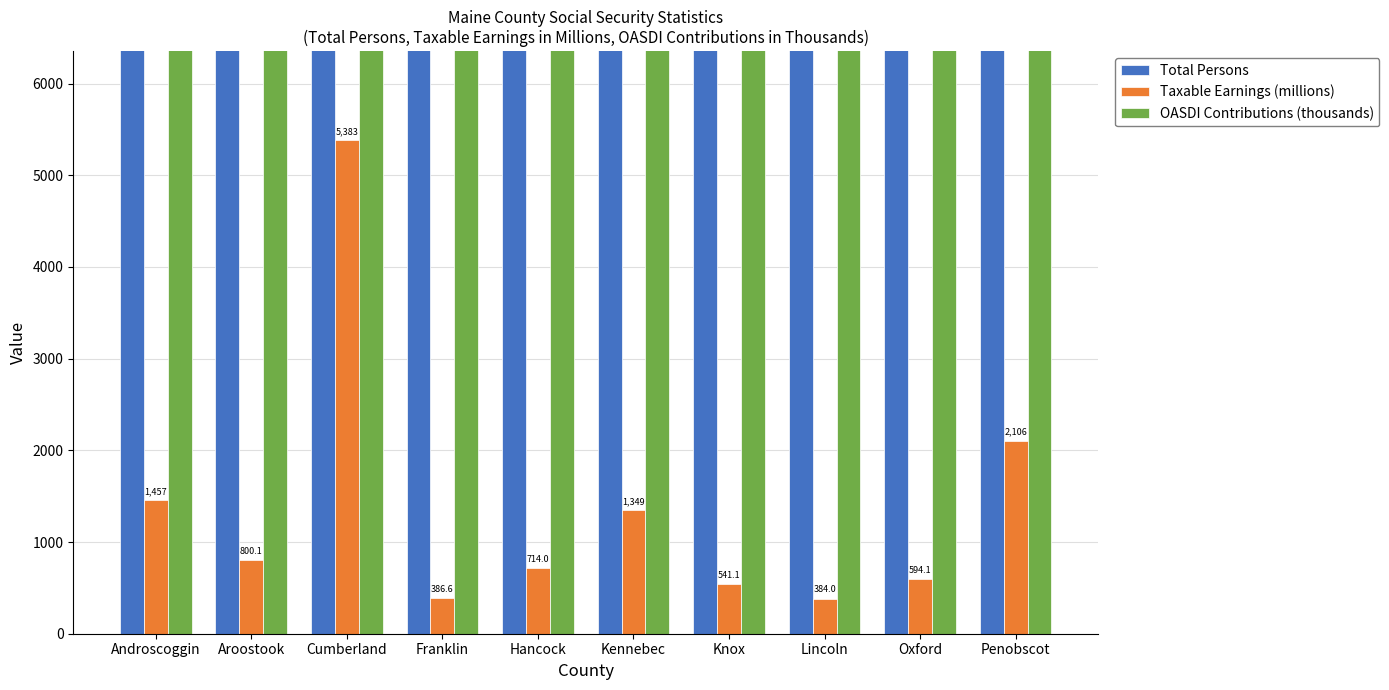

Is the value of OASDI Contributions (thousands) at Penobscot greater than the value of Total Persons at Knox?

Yes